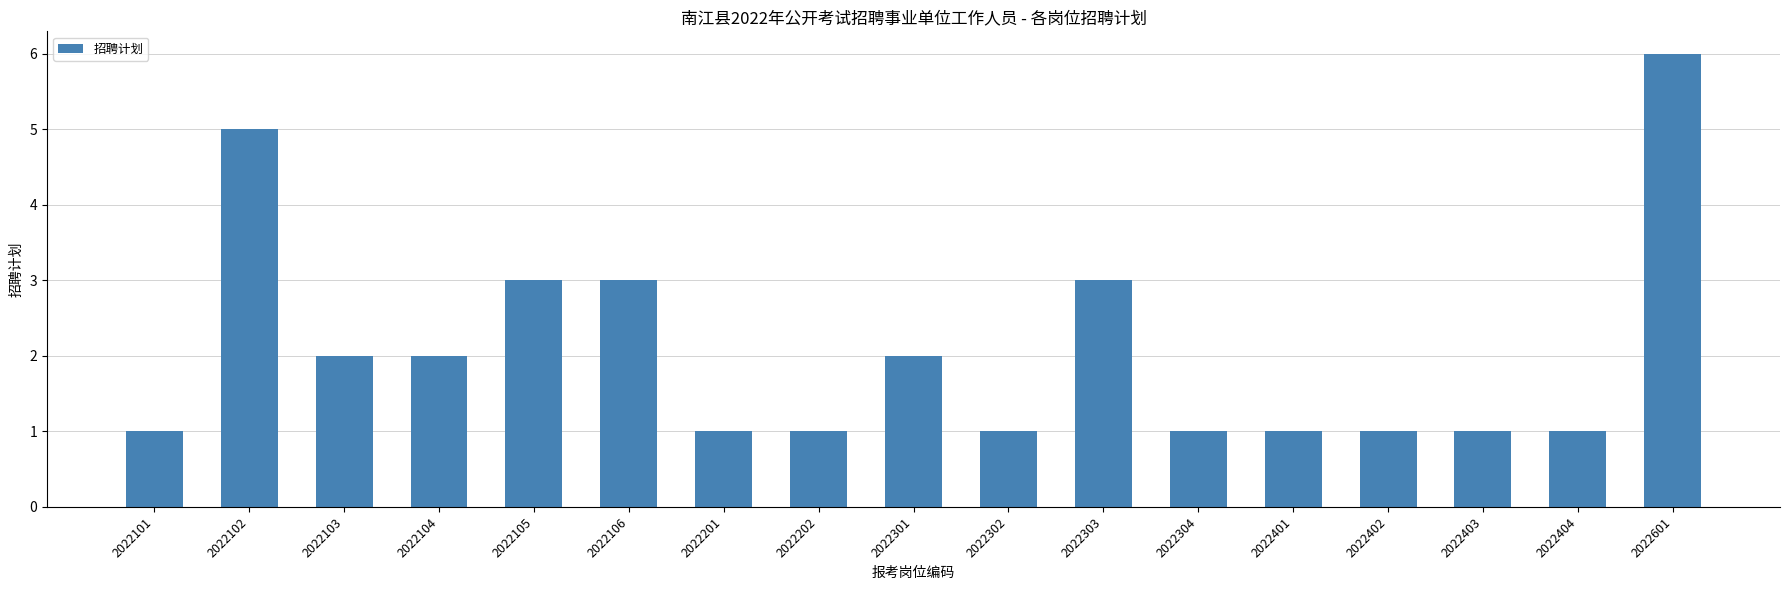

What is the sum of all values?

35